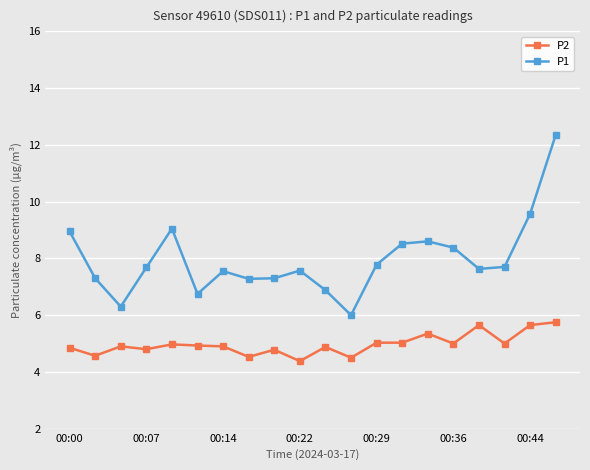

Rank the series by their maximum value, from lowest to highest.

P2, P1